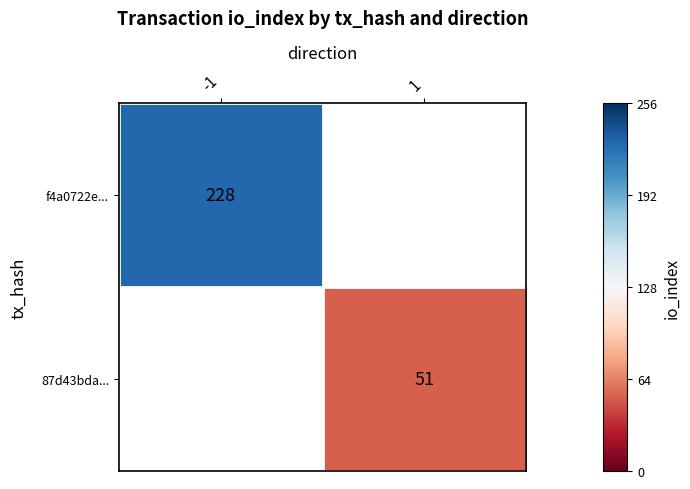

The f4a0722e... series shows 87 at -1. True or false?

False